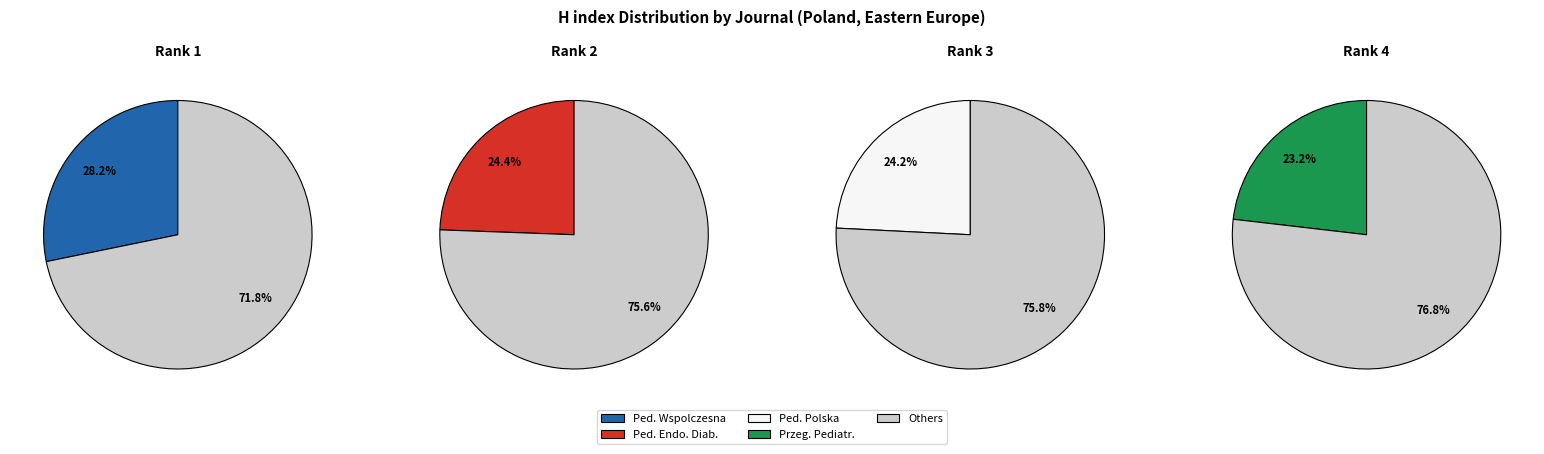

What percentage is NOT represented by Pediatria Polska?

75.8%